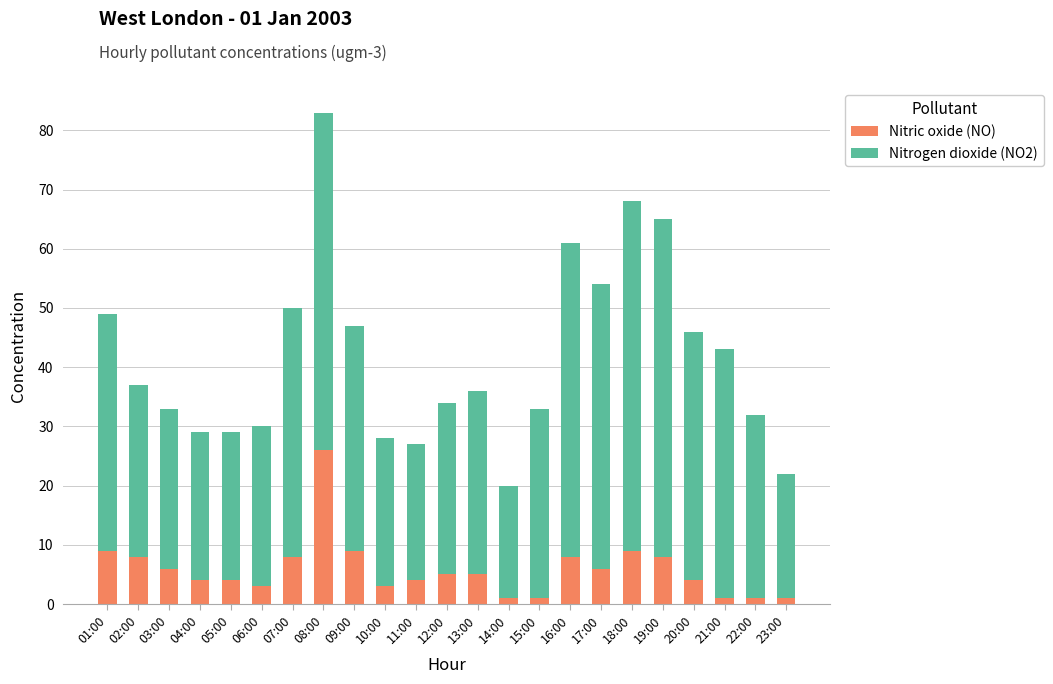

Is it true that Nitric oxide (NO) equals 9 at 13:00?

False